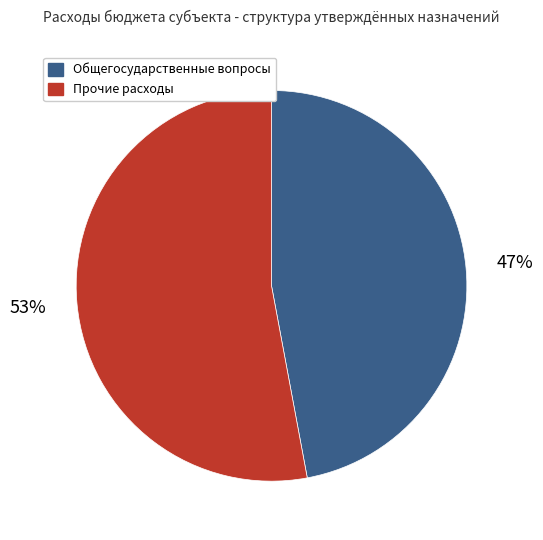

Which slice is the smallest?

Общегосударственные вопросы